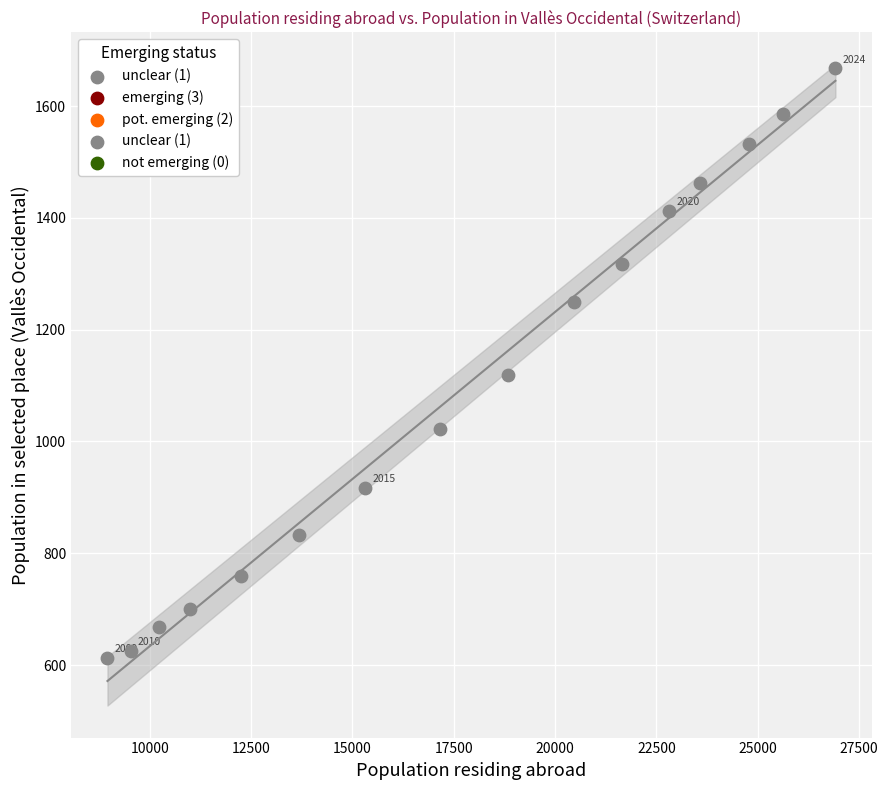

What is the range of X values (max minus min)?

17960